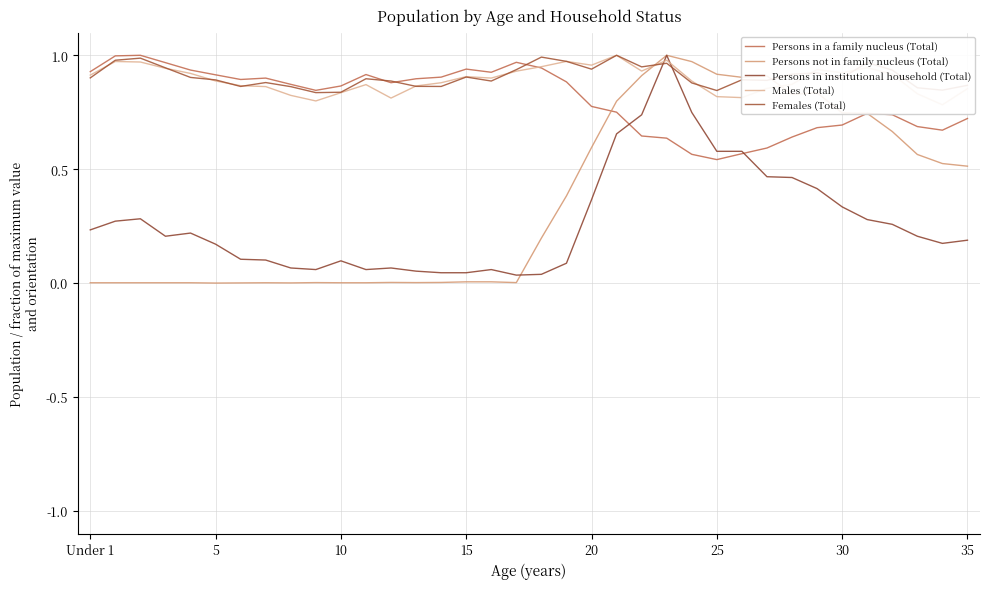

Is this an area chart (filled region under the line)?

No